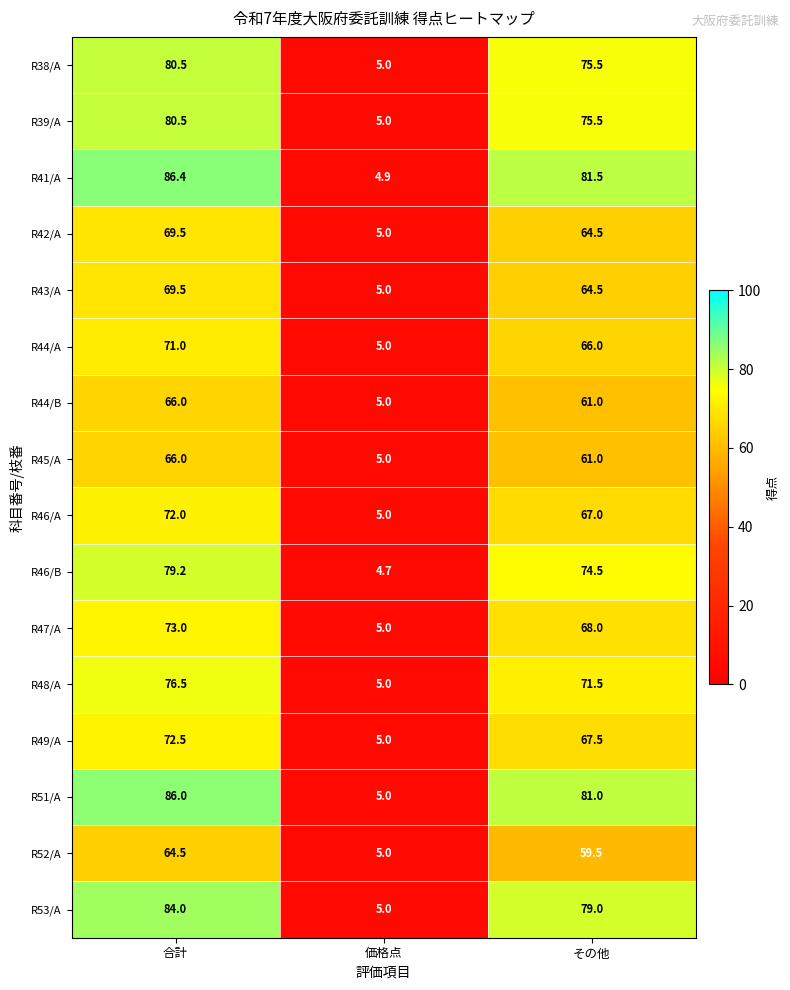

What is the total value across all series at その他?

1117.5